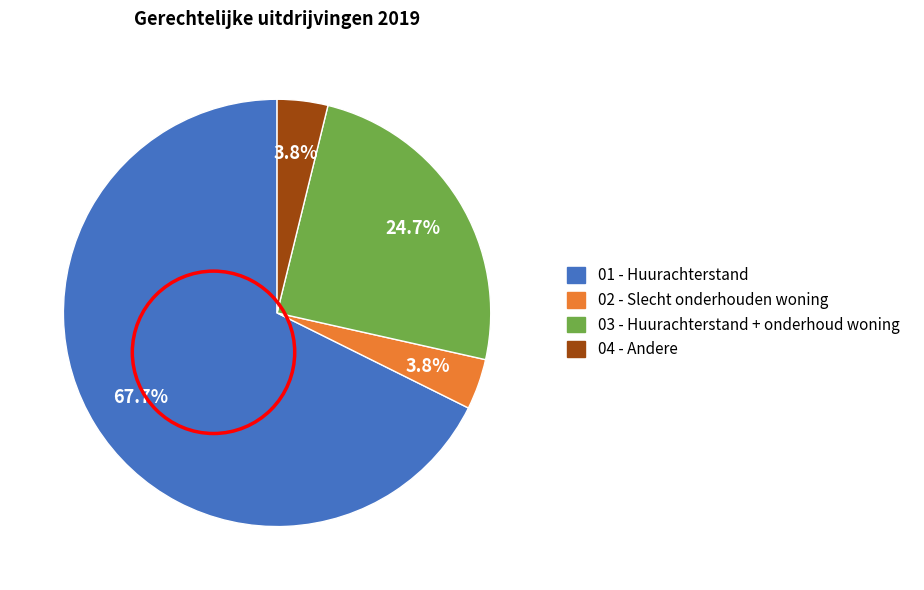

Which category has the biggest portion of the pie?

01 - Huurachterstand